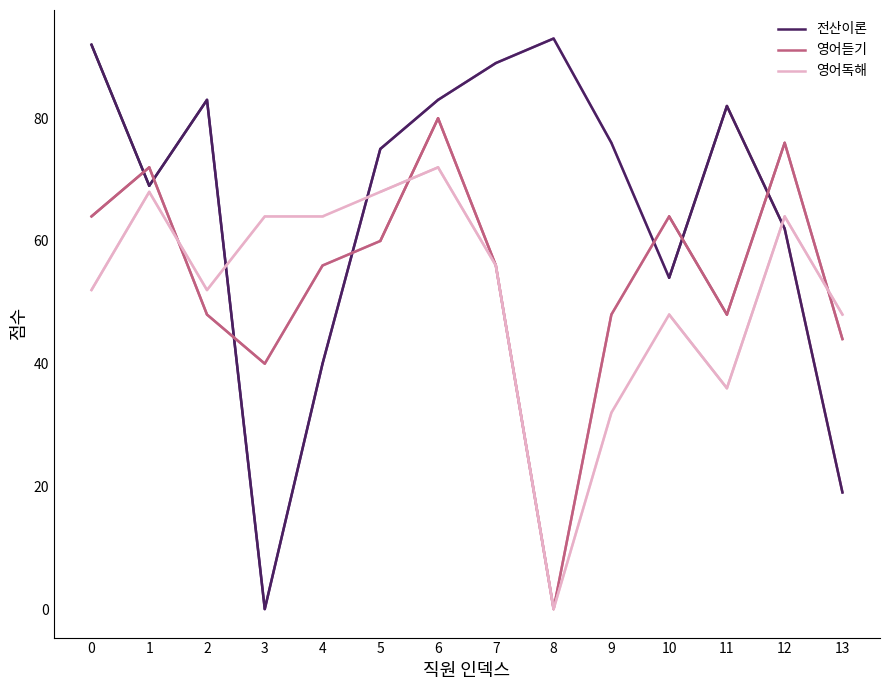

In 전산이론, how many points are lower than both neighbors (excluding endpoints)?

3